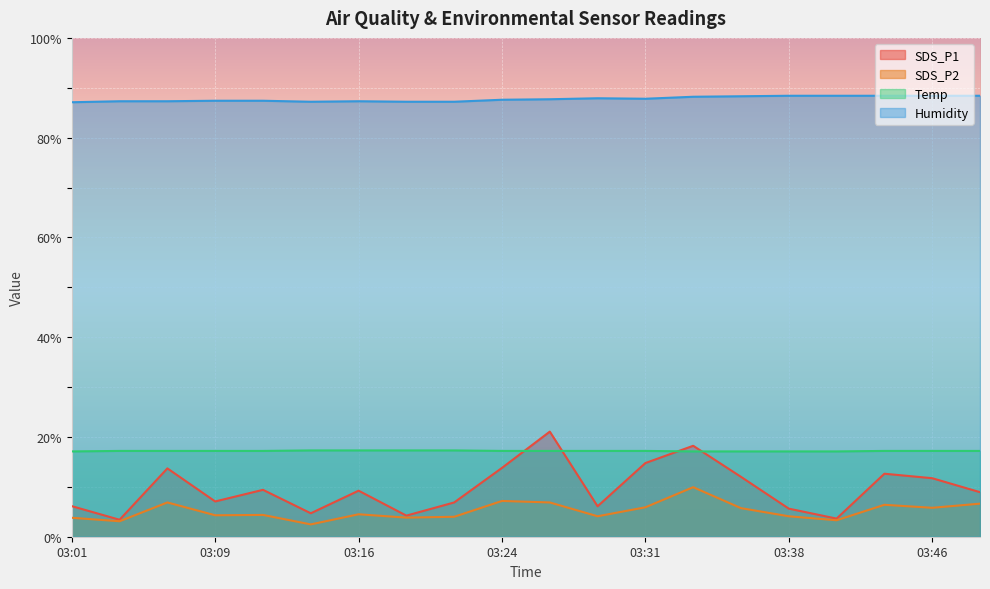

What is the maximum value shown in the chart?

88.4